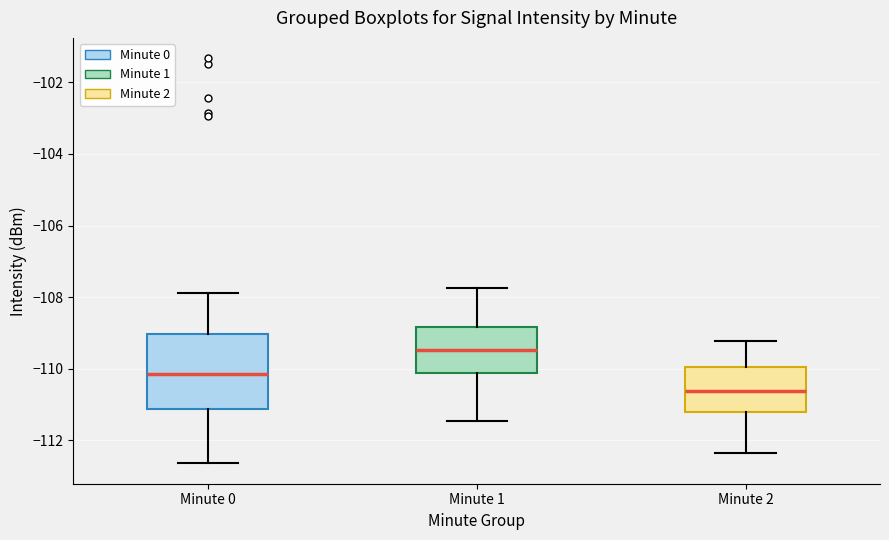

Reading left to right, read every box against the y-axis: the position of its median line, the range the box covers, and the ends of its whiskers. The values are not printed on the chart, so give them approximately, as read against the axis.

Minute 0: median -110.2, box -111.2 to -109.0, whiskers -112.6 to -107.8
Minute 1: median -109.4, box -110.2 to -108.8, whiskers -111.4 to -107.8
Minute 2: median -110.6, box -111.2 to -110.0, whiskers -112.4 to -109.2